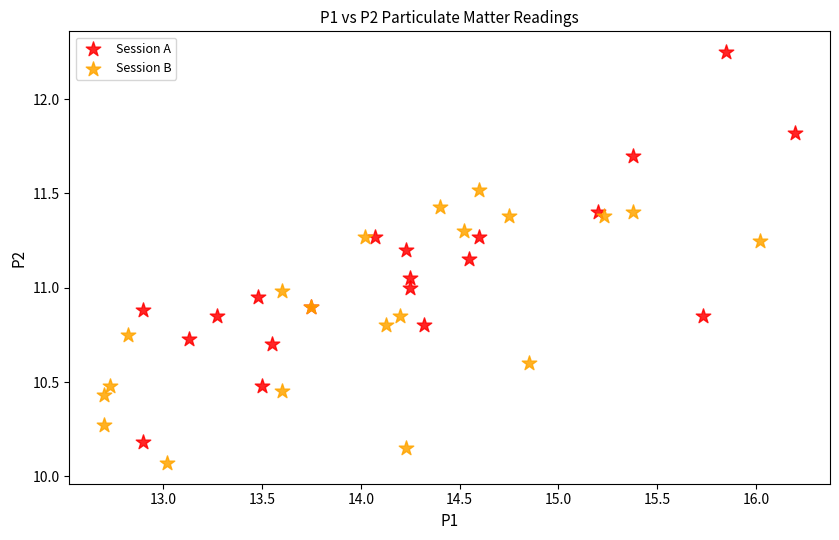

Which series contains the lowest Y value?

Session B